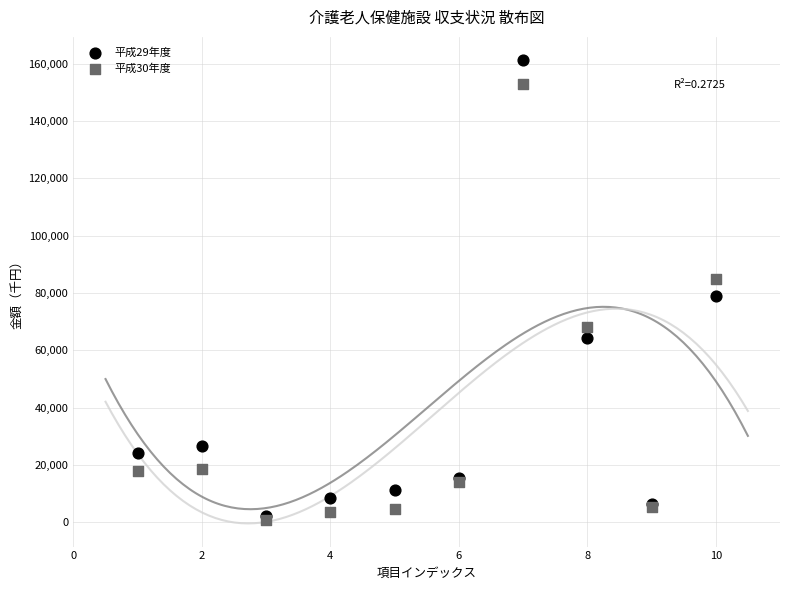

Across all series, what Y value is closest to 80992?

79000